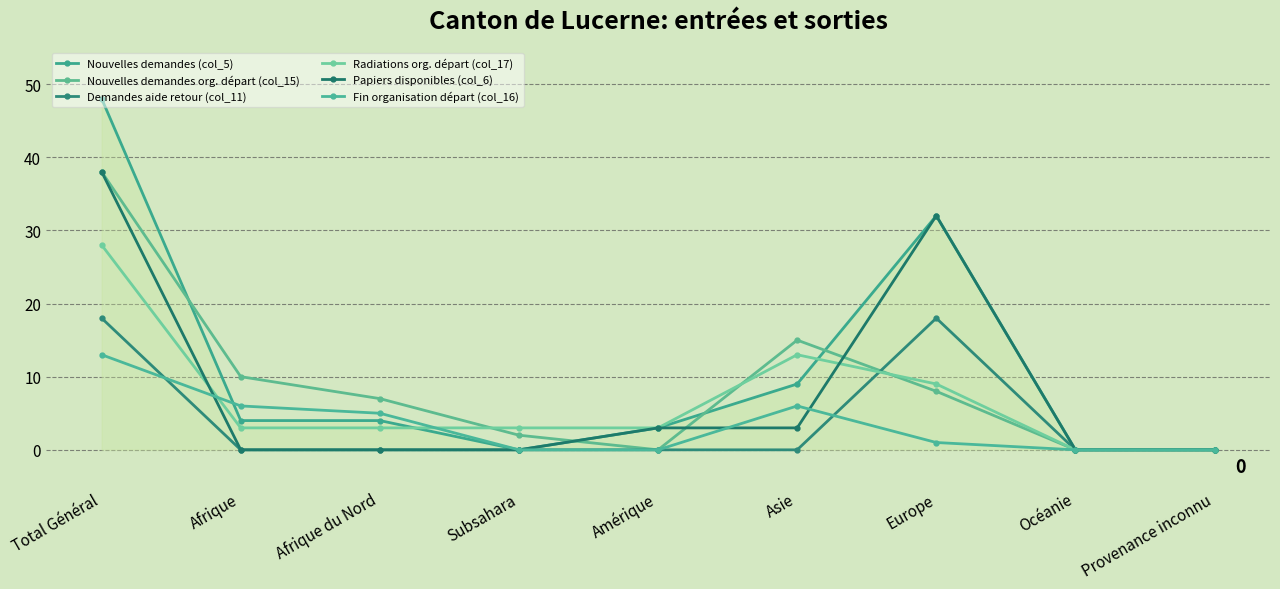

What is the difference between the Nouvelles demandes (col_5) values at Provenance inconnu and Afrique du Nord?

4